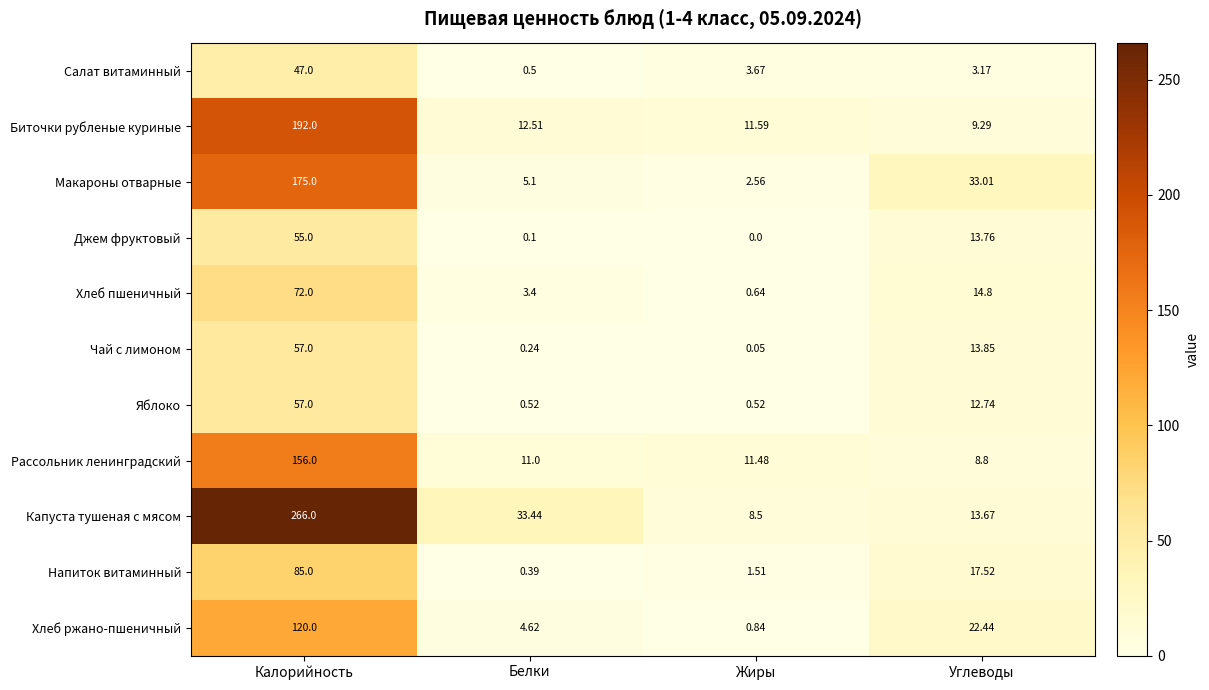

Rank the categories by Капуста тушеная с мясом value from highest to lowest.

Калорийность, Белки, Углеводы, Жиры